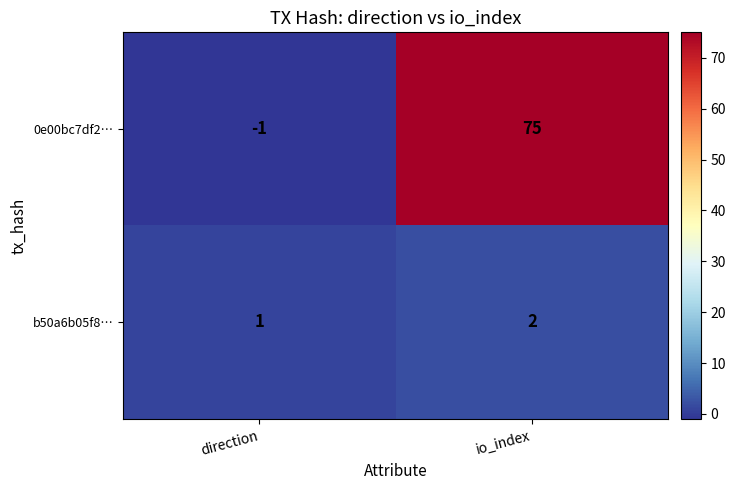

The value of b50a6b05f8… at direction is 2. True or false?

False